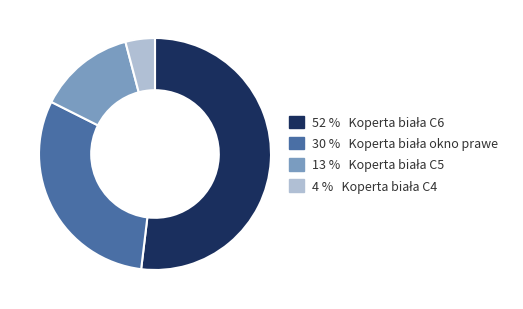

How many segments does this pie chart have?

4